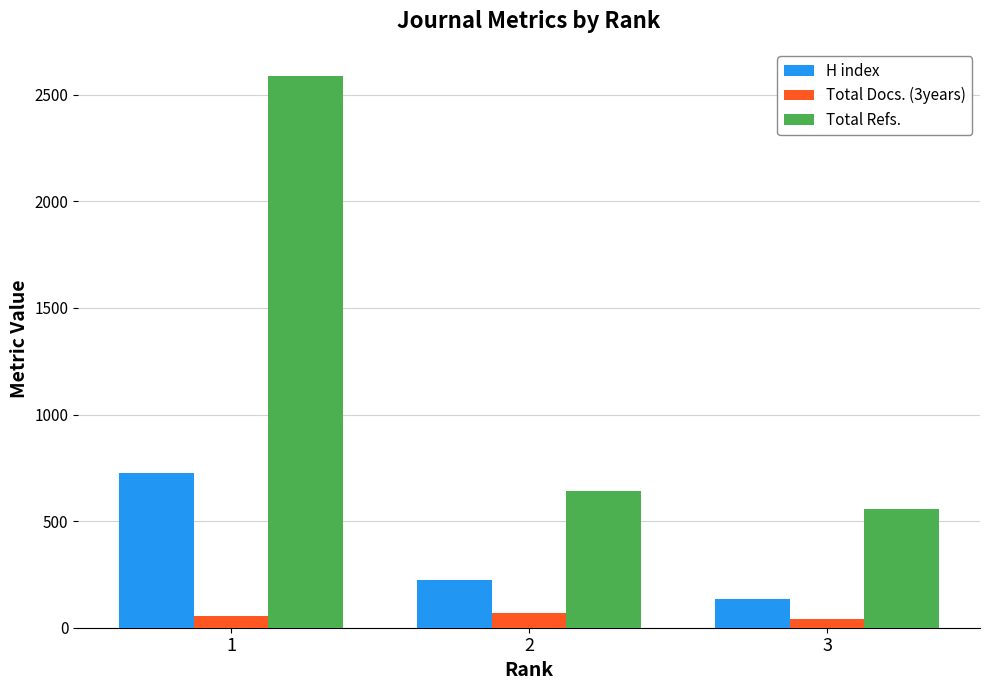

Rank the categories by H index value from highest to lowest.

1, 2, 3